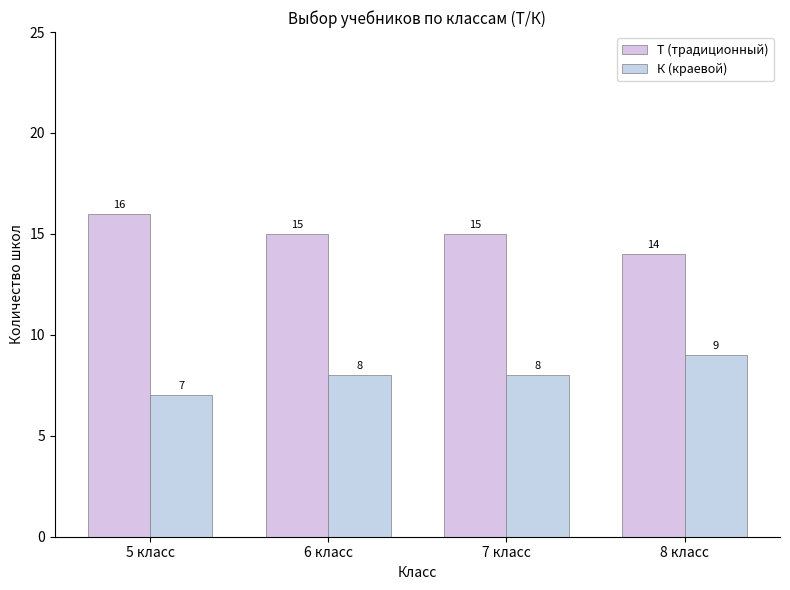

Where is К (краевой) nearest to the value 8?

6 класс